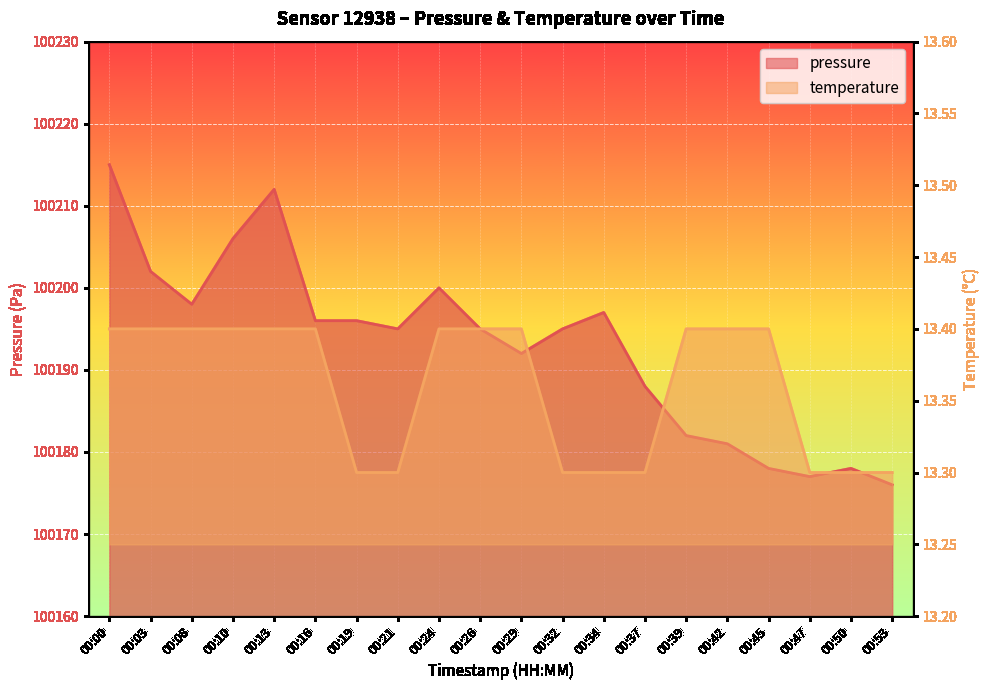

Is the value of pressure at 00:10 greater than the value of temperature at 00:37?

Yes